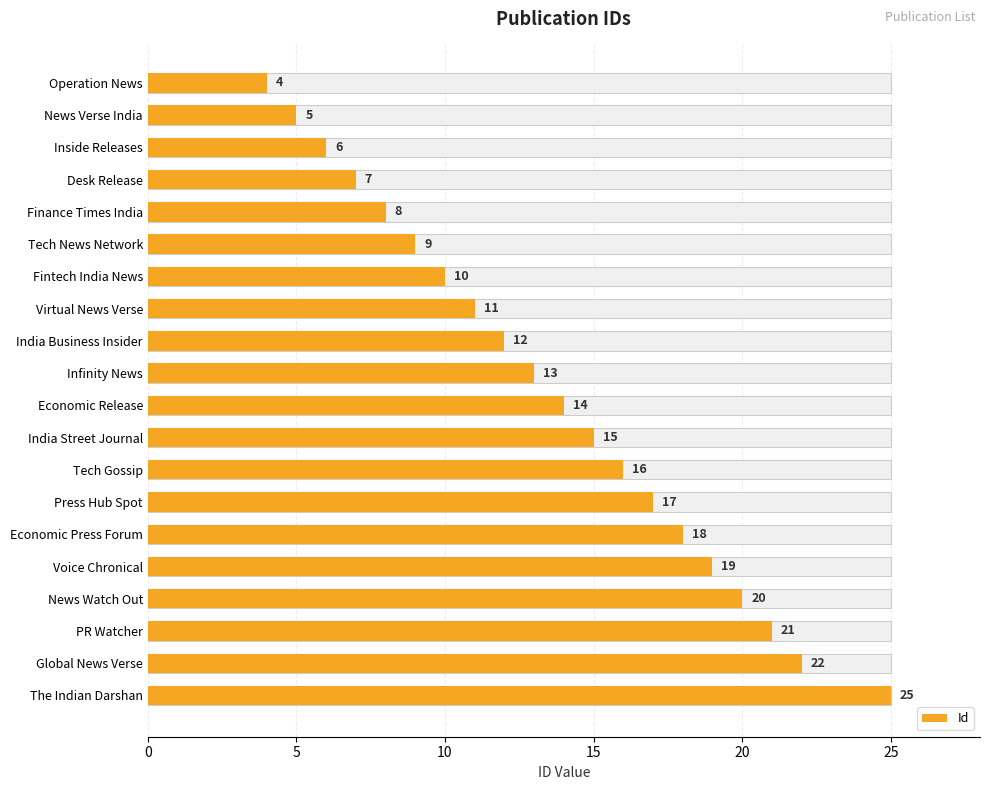

How many data points does each series have?

20